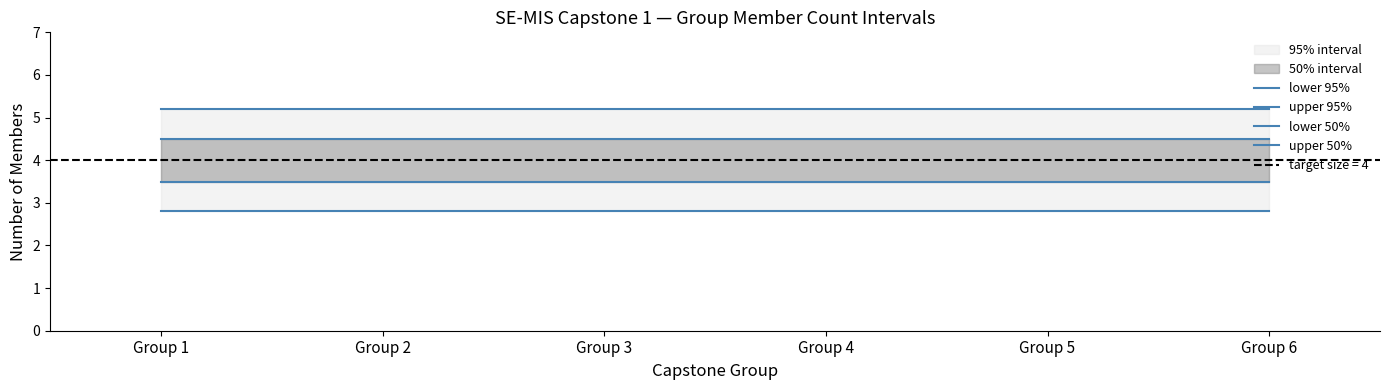

True or false: lower 50% and upper 95% intersect in this chart.

False